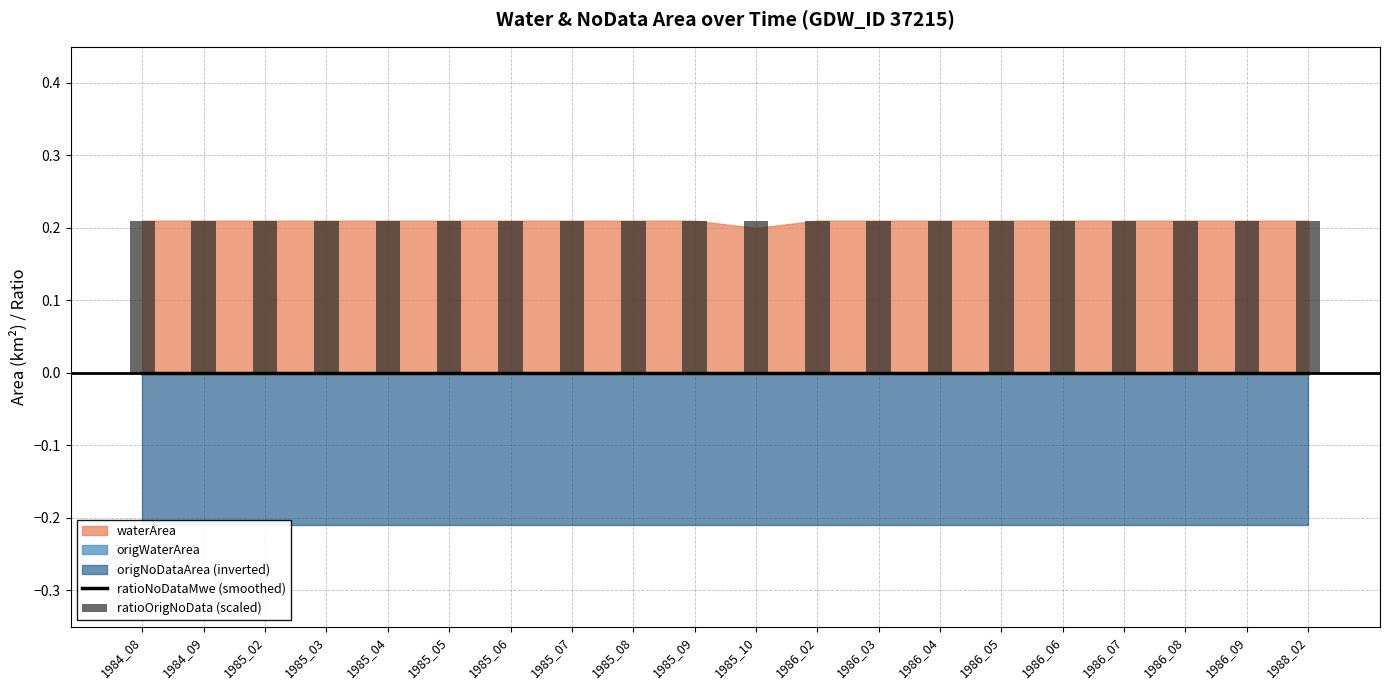

Which has a higher value, 1986_09 or 1984_09?

1986_09